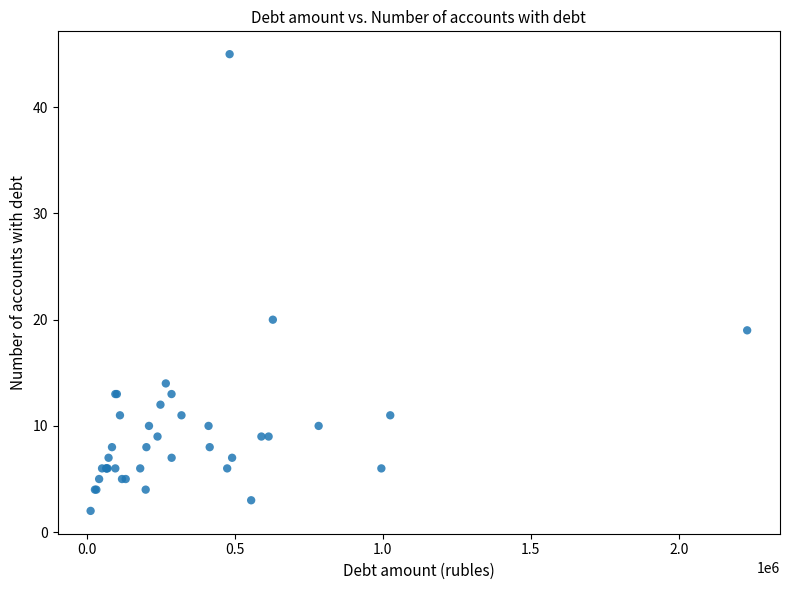

What Y value in the scatter plot is closest to 23?

20